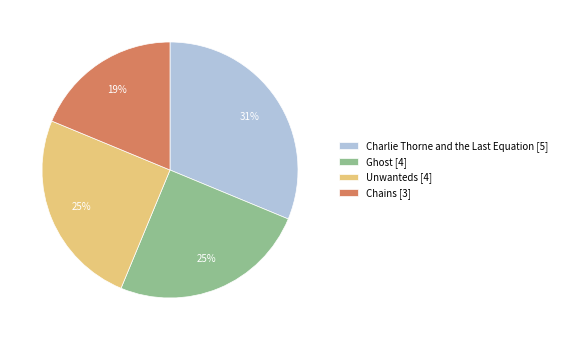

To the nearest percent, what is the average slice percentage?

25%